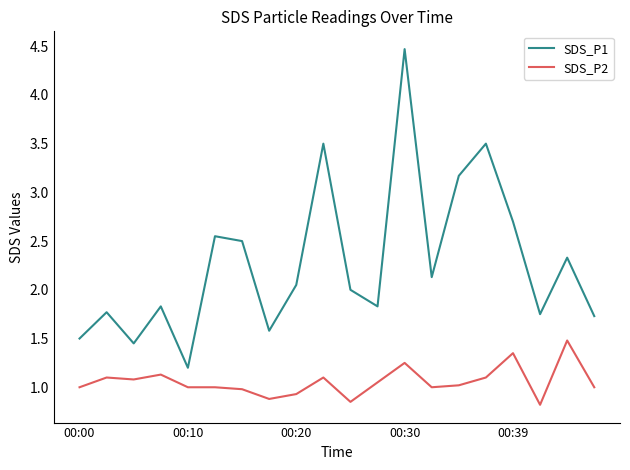

Which series has the largest total across all categories?

SDS_P1